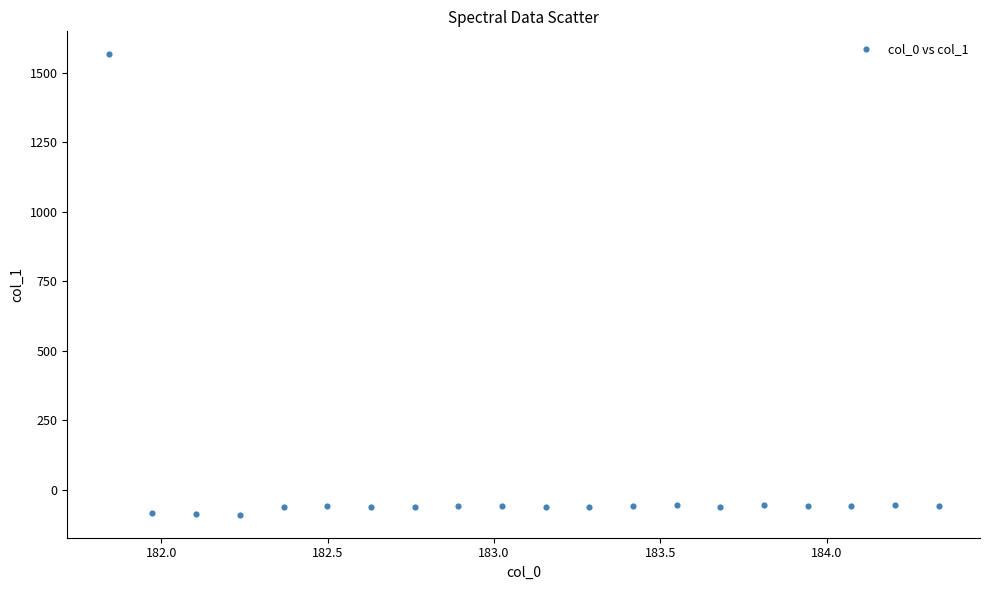

What is the range of Y values (max minus min)?

1655.4